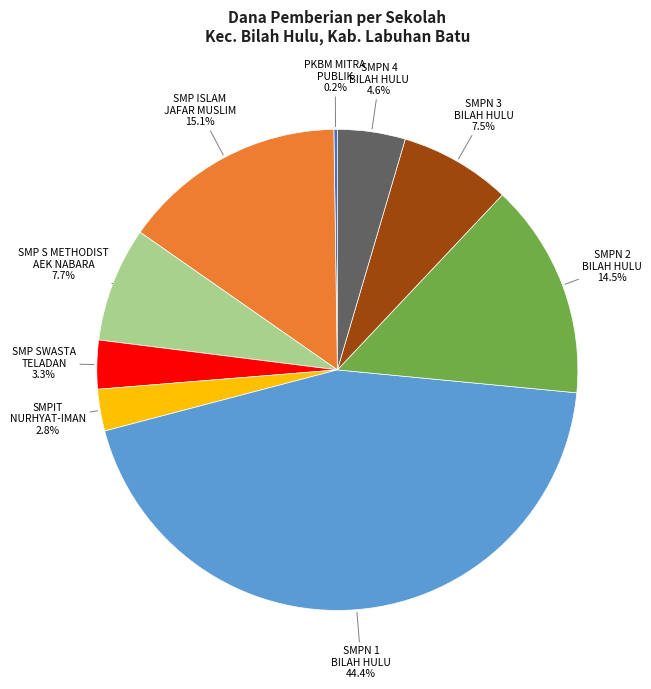

Is there any slice that represents more than half of the pie?

No